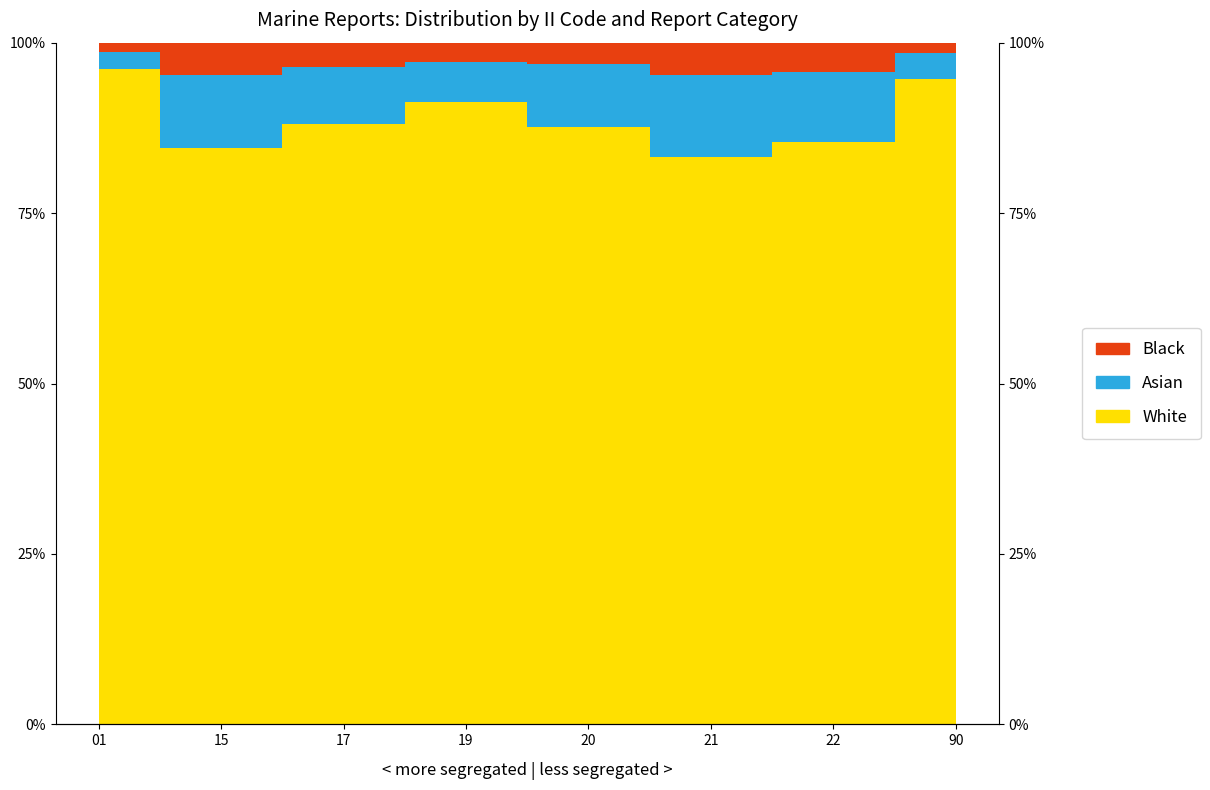

What is the difference between the second highest and minimum values in the White series?

11.5